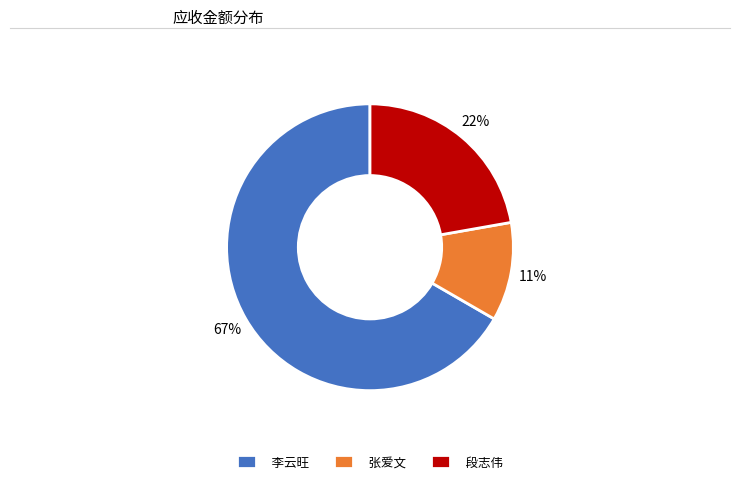

Is it true that 段志伟 is 22% of the pie?

True